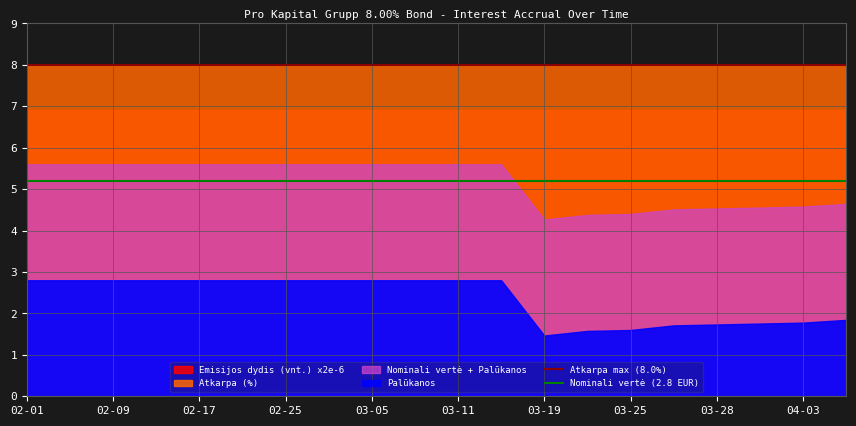

The value of Atkarpa max (8.0%) at 02-09 is 5.6. True or false?

False